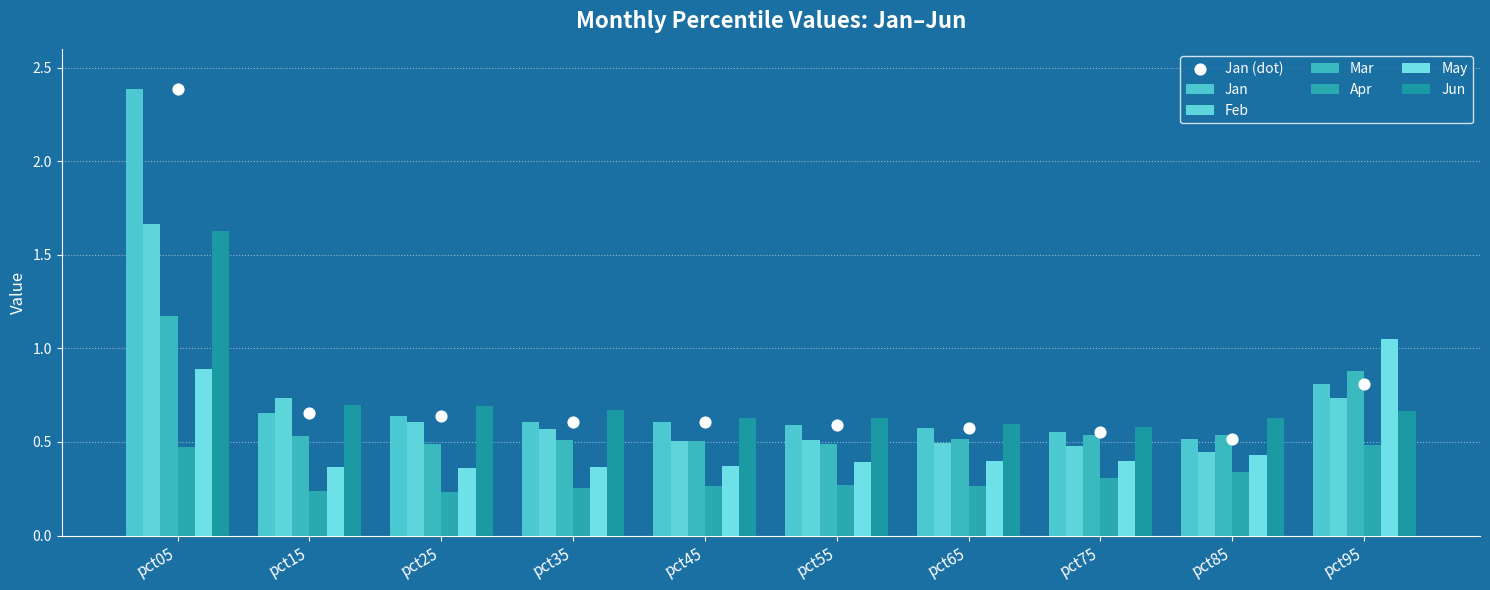

Which series has the largest total across all categories?

Jan